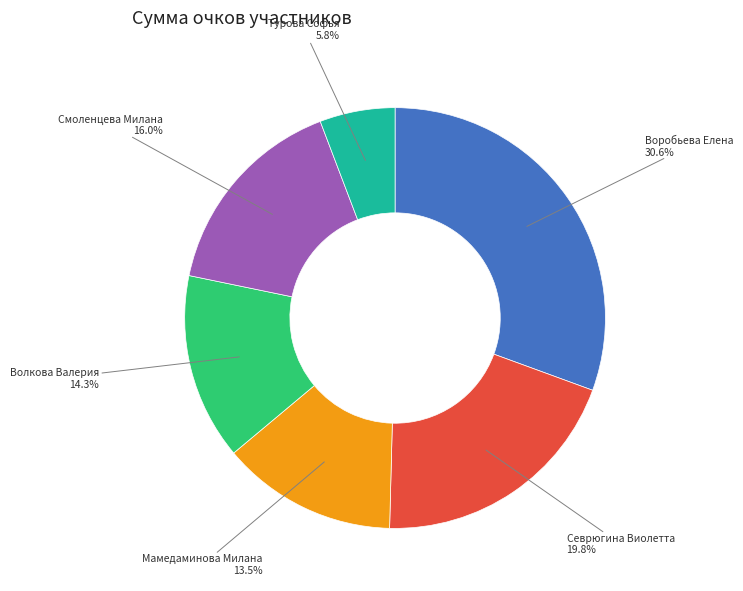

Is there a majority slice in this chart?

No